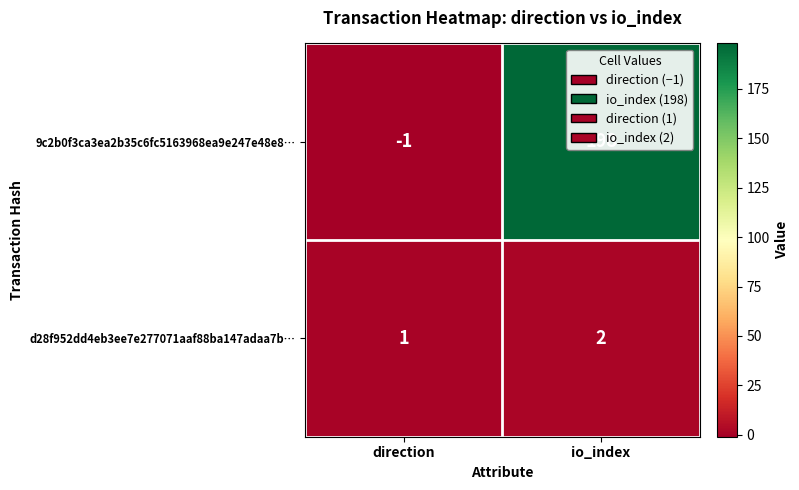

Between direction and io_index, which series saw the biggest shift?

9c2b0f3ca3ea2b35c6fc5163968ea9e247e48e8…